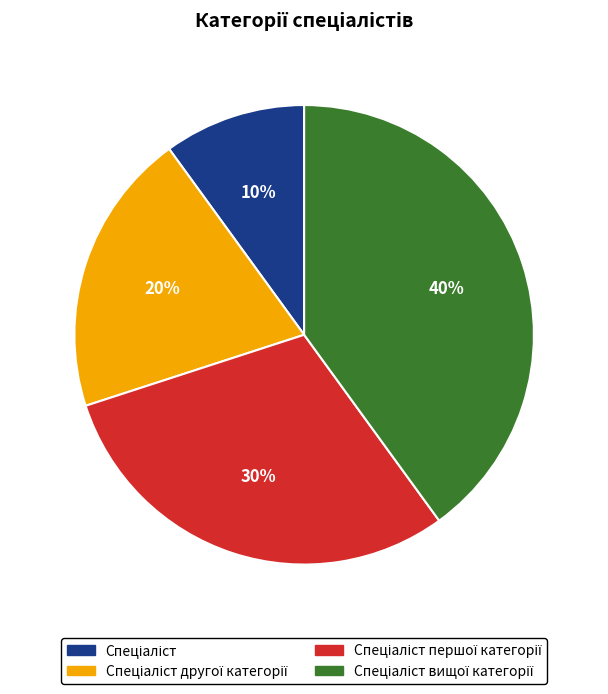

To the nearest percent, what is the difference between the largest and smallest slice percentages?

30%